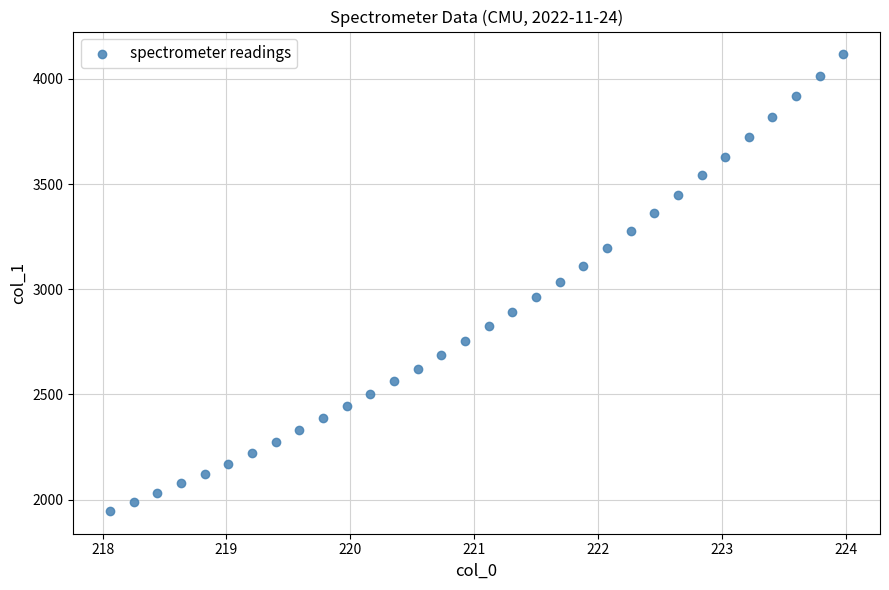

What is the range of X values (max minus min)?

5.9